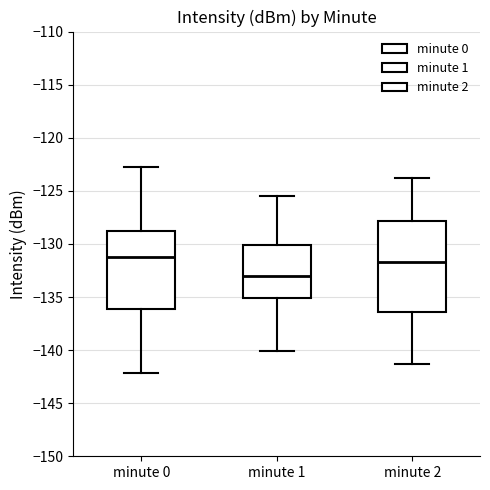

Which box is the tallest, from its lower edge to its upper edge?

minute 2